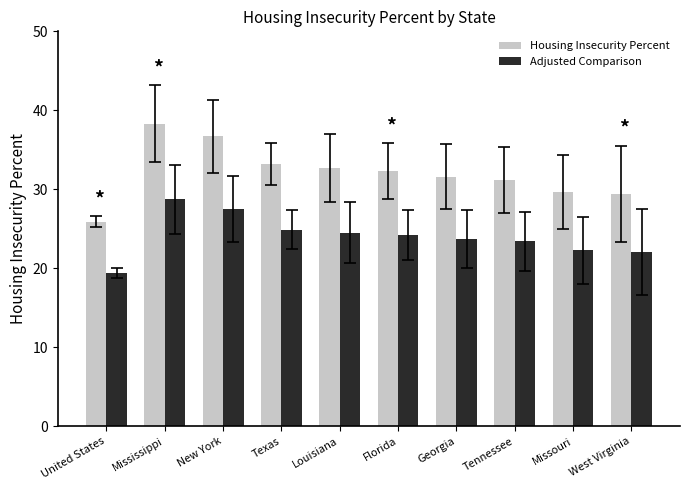

How many data points in Adjusted Comparison are less than 24?

5